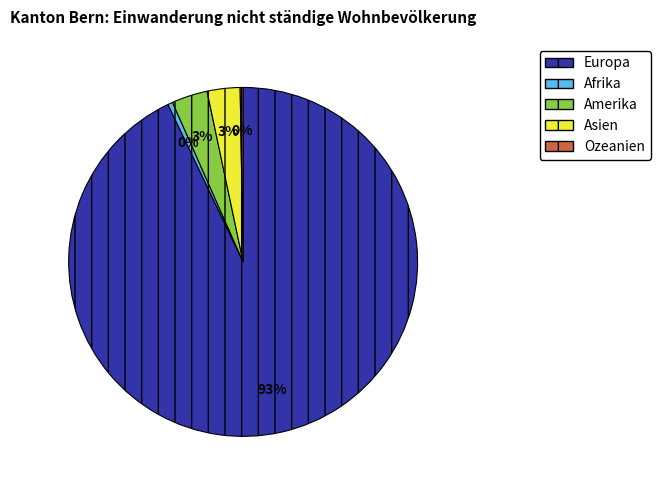

Which category has the biggest portion of the pie?

Europa